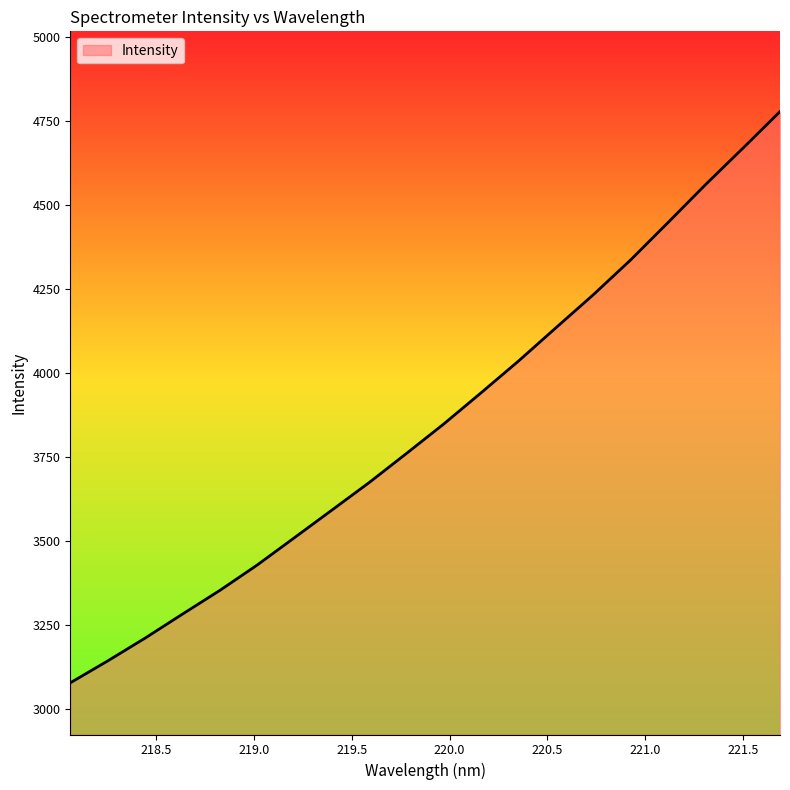

Count the number of categories in the chart.

20